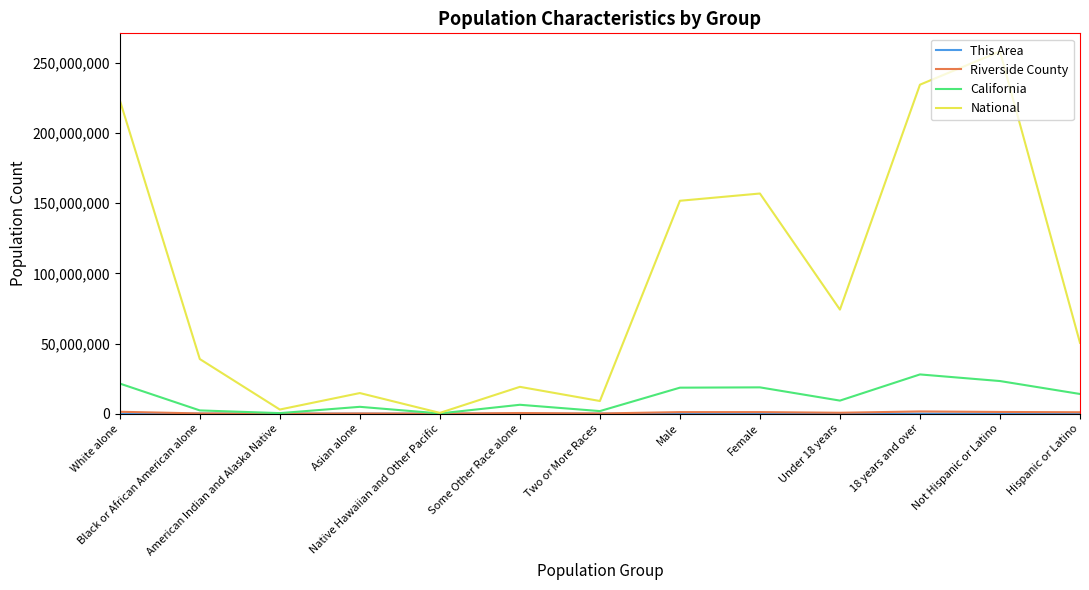

Which series has the largest total across all categories?

National